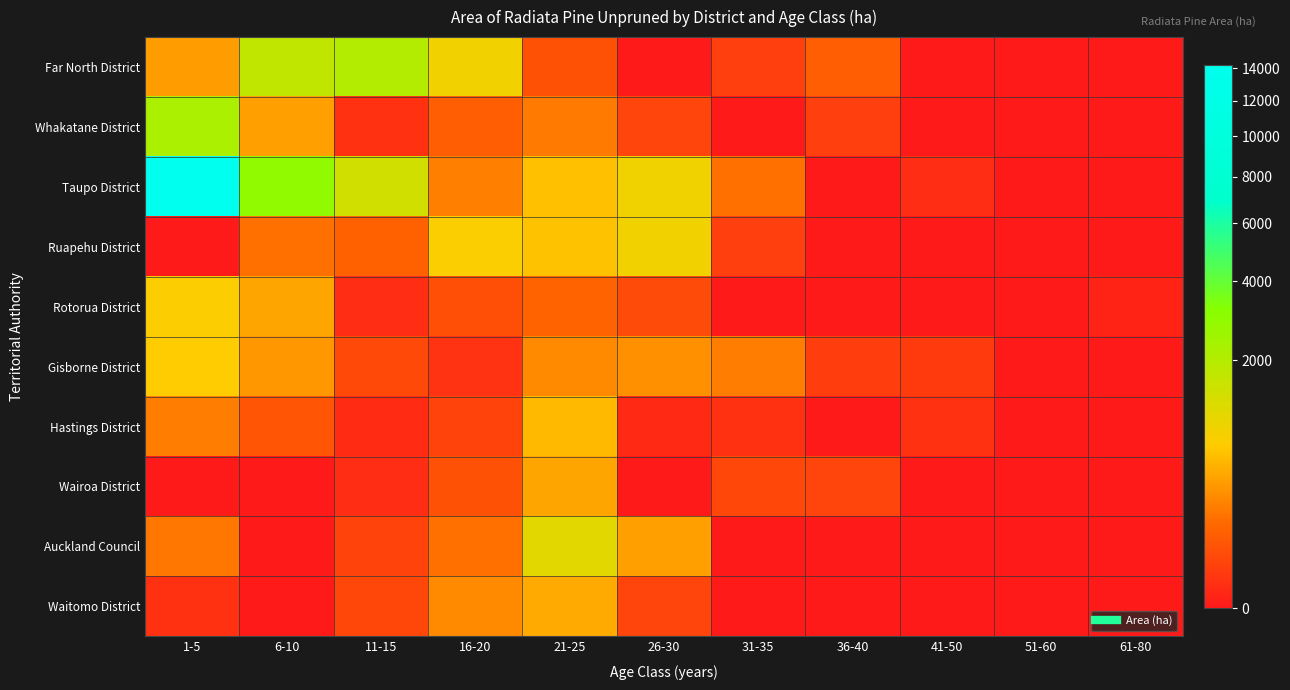

Which has a higher value, 61-80 or 36-40?

36-40